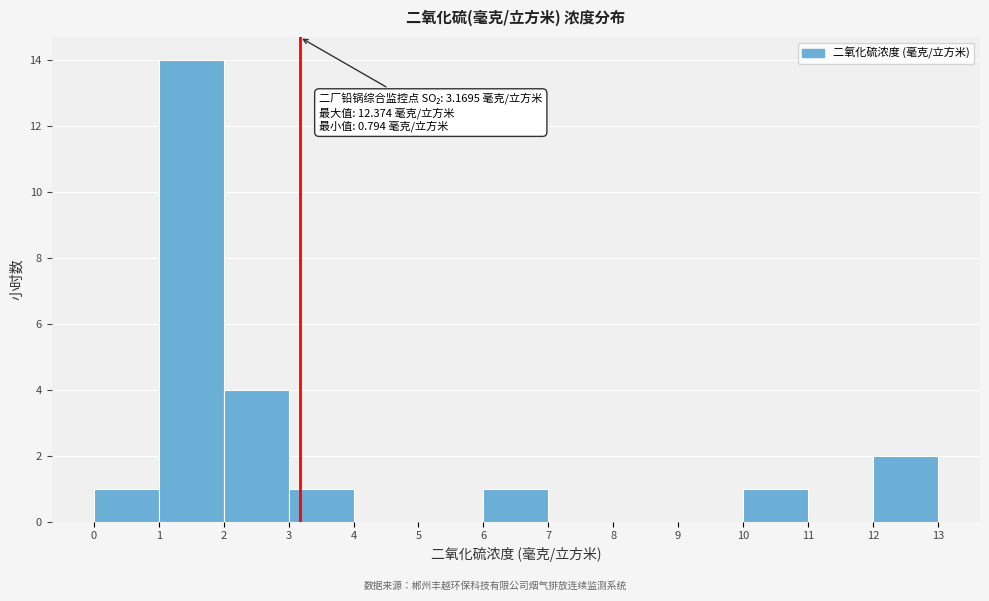

Which range on the x-axis has the tallest bar?

1 to 2